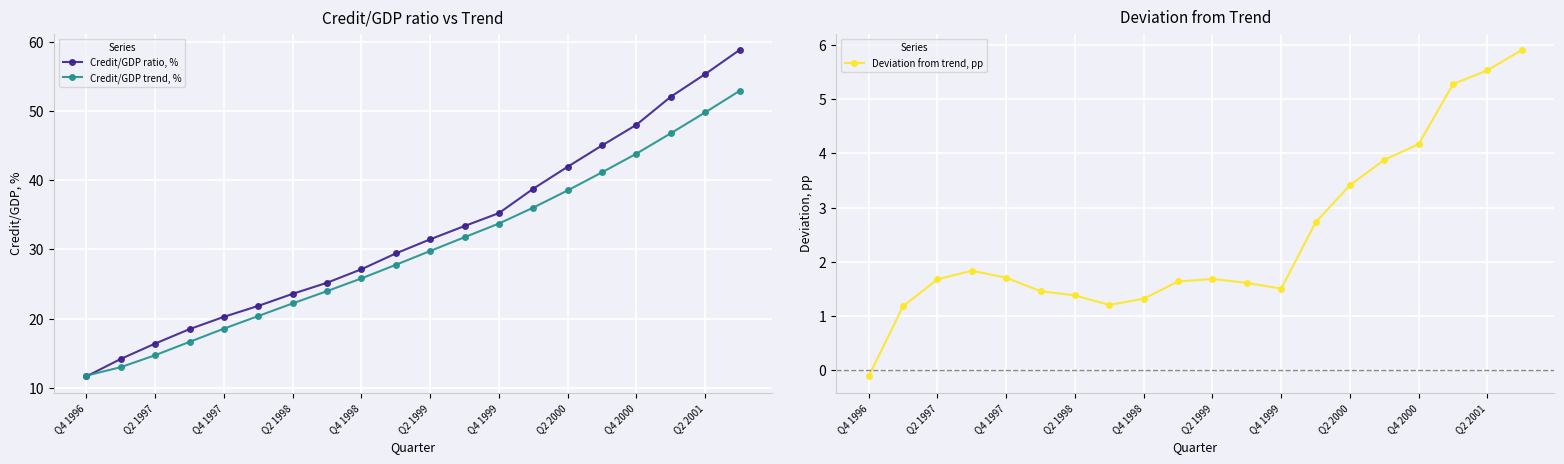

What is the minimum value for Credit/GDP trend, %?

11.8